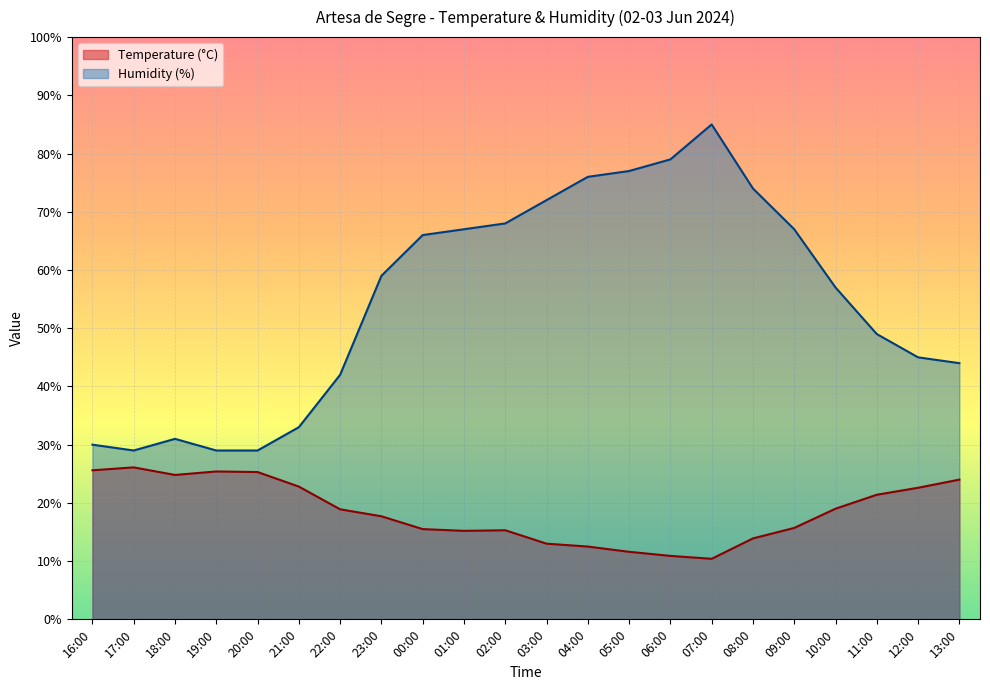

True or false: Temperature (C) and Humidity (%) cross at least once.

False